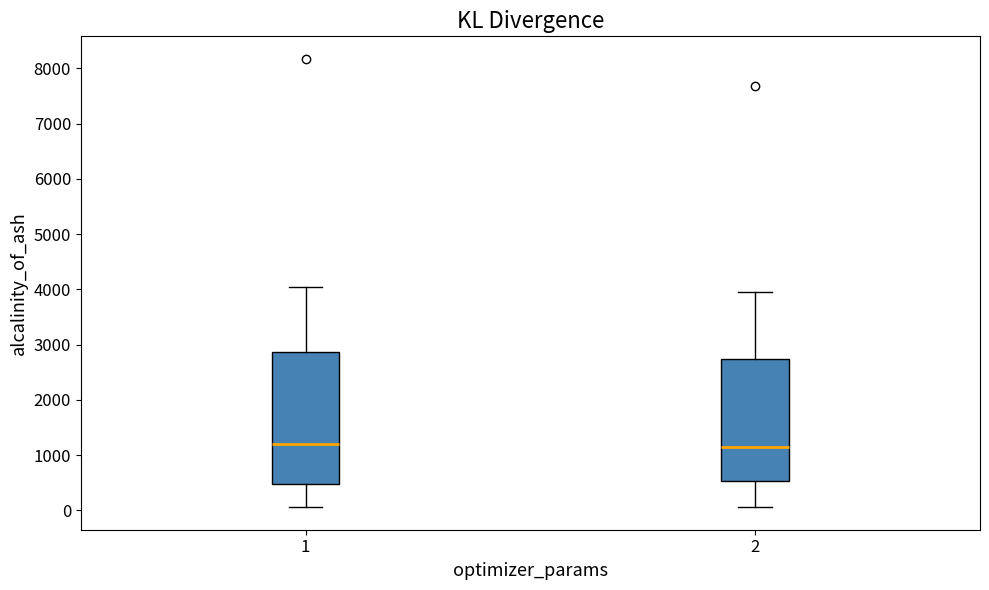

Reading left to right, transcribe this box plot: for each box, give where its median line is, the range the box spans, and where its two whiskers end, as read against the y-axis. The values are not printed on the chart, so give them approximately, as read against the axis.

1: median 1200, box 500 to 2900, whiskers 100 to 4000
2: median 1100, box 500 to 2700, whiskers 100 to 3900